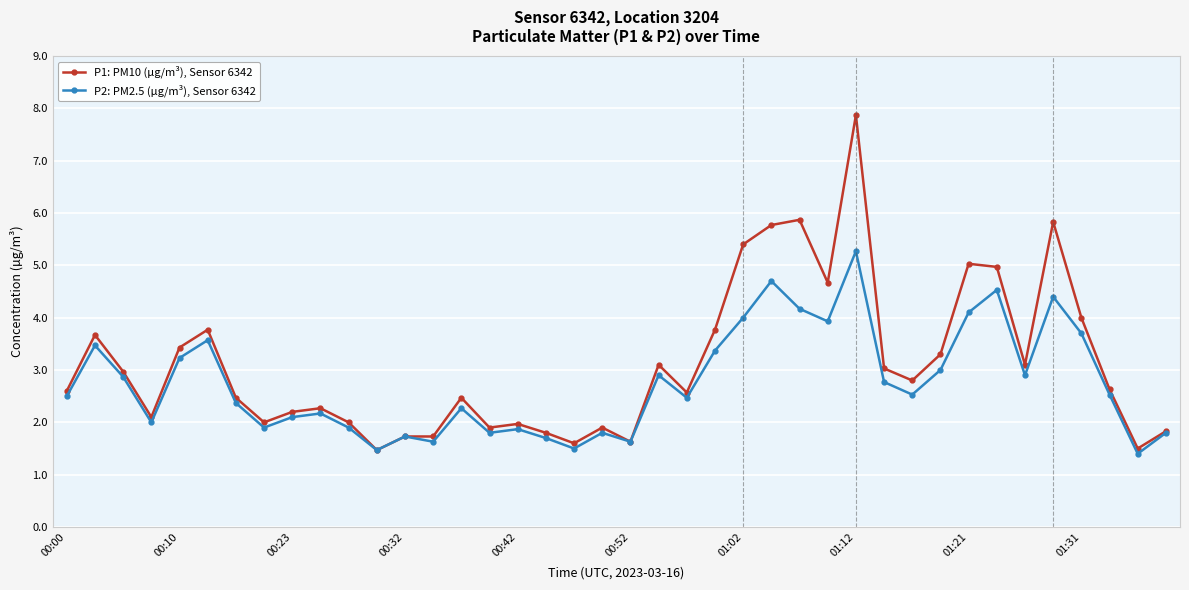

What is the value of the P2: PM2.5 (µg/m³), Sensor 6342 point at the 23rd from the left?

2.5